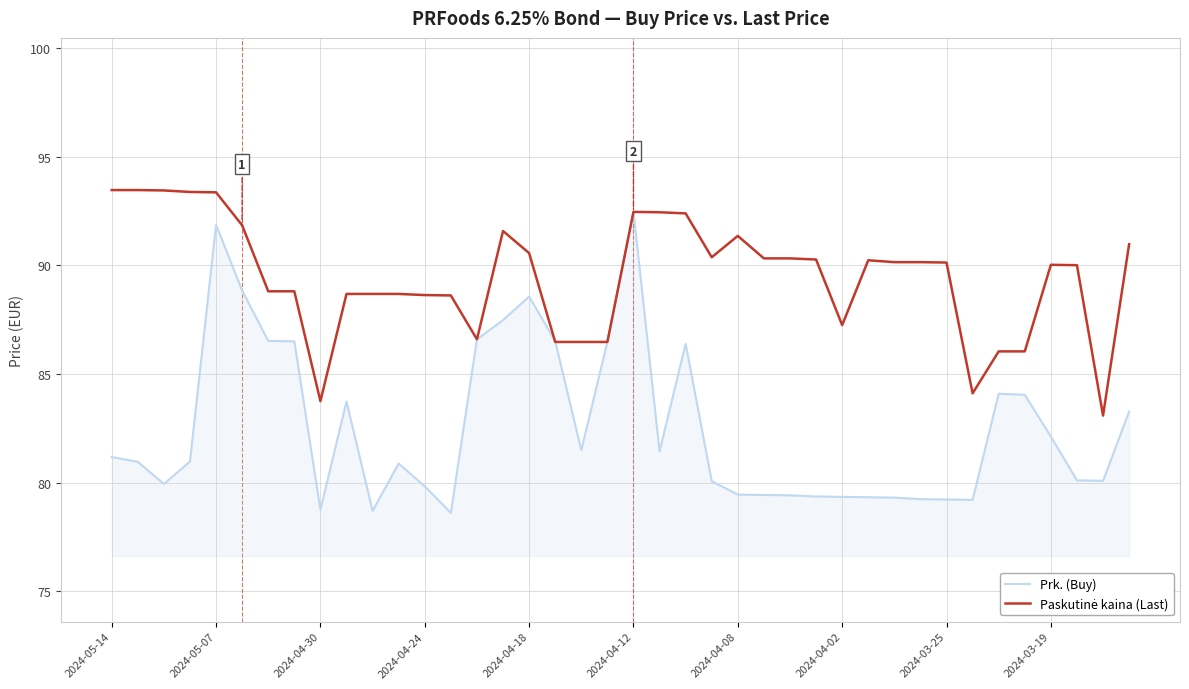

What is the smallest value displayed?

78.6